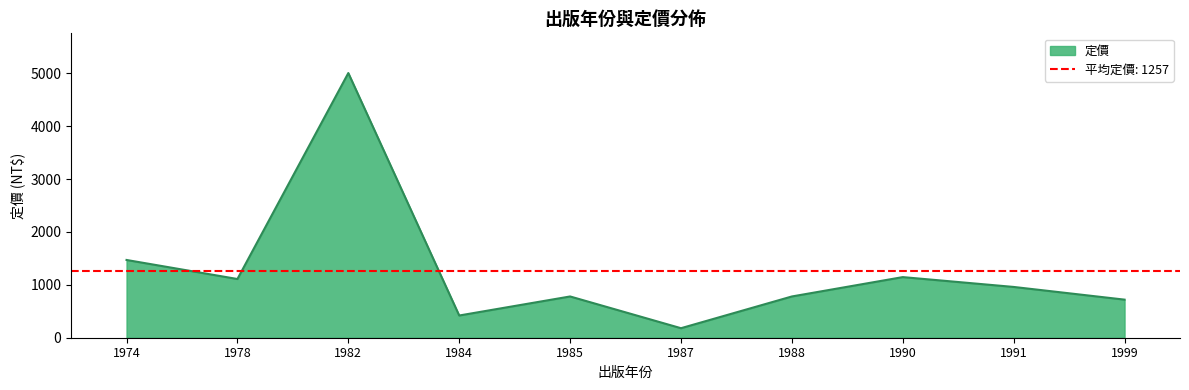

How many series are shown in this chart?

1